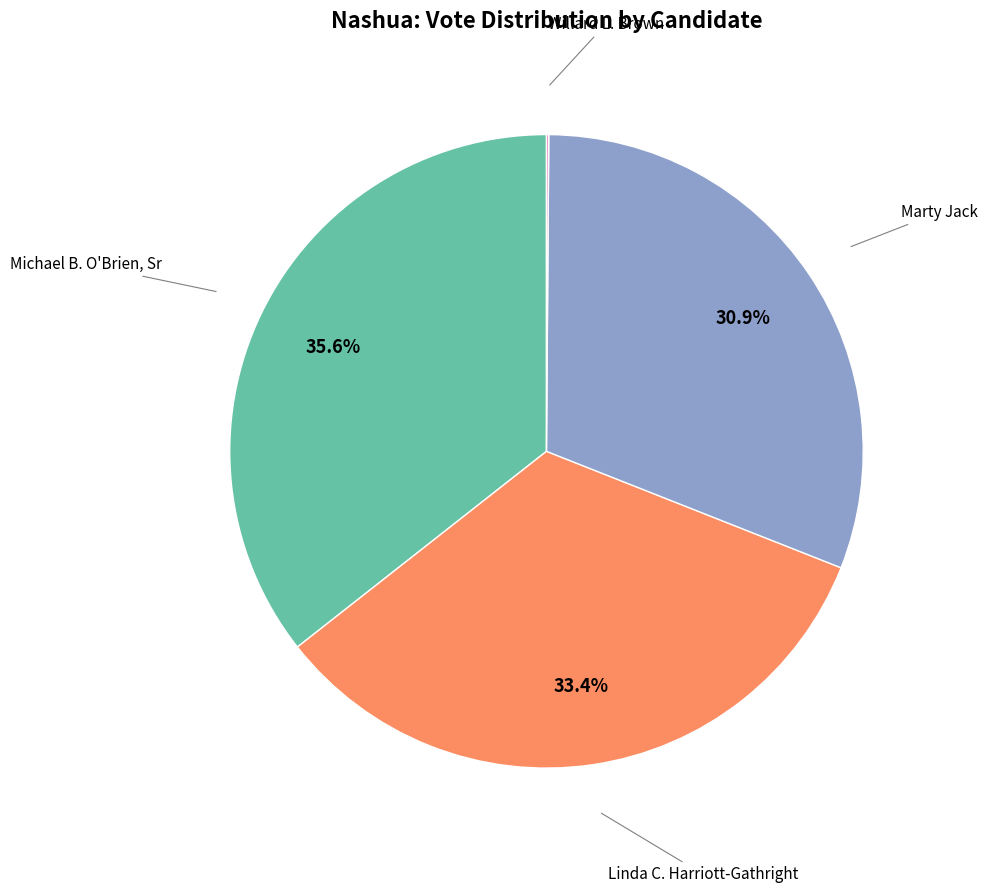

Is there a majority slice in this chart?

No